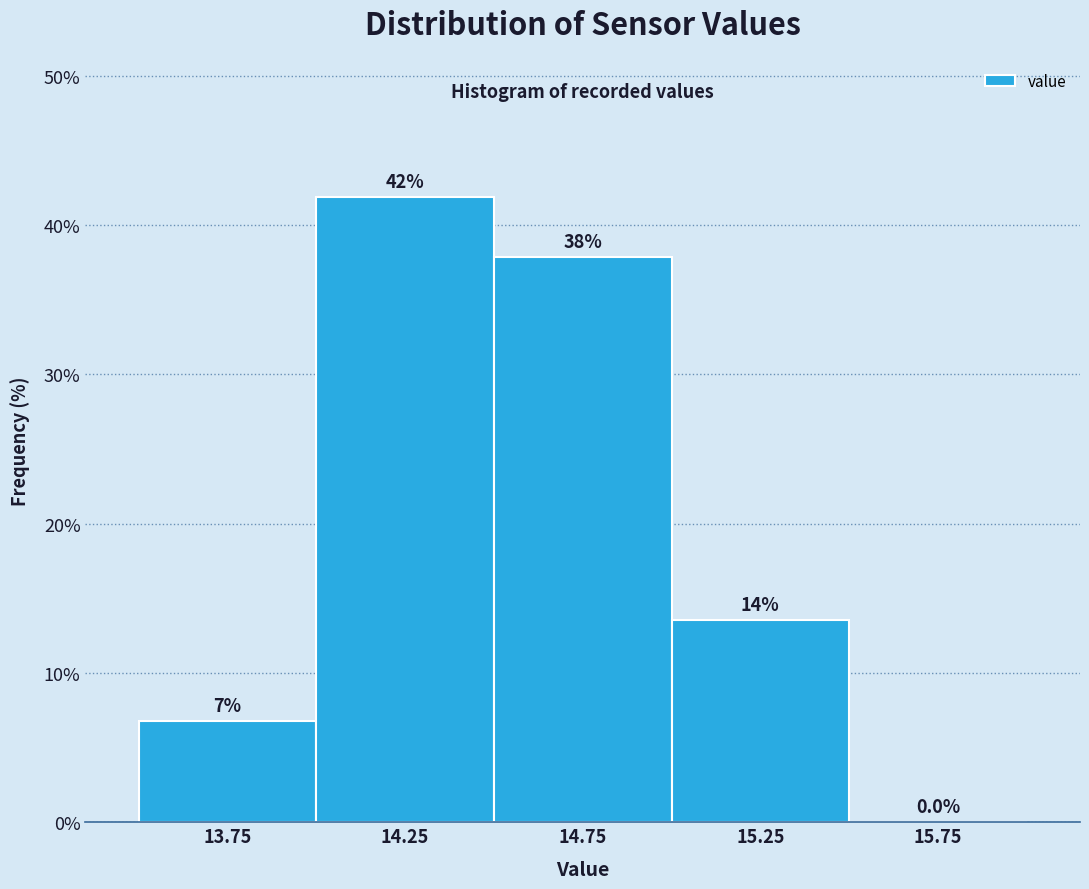

Over which range of the x-axis is the bar tallest?

14.0 to 14.5